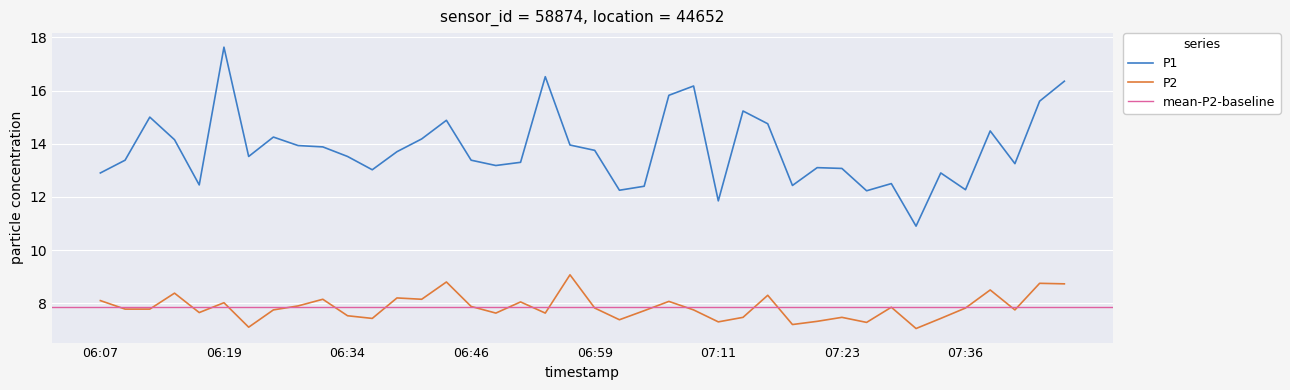

True or false: P1 has a value of 13.1 at 07:23.

True